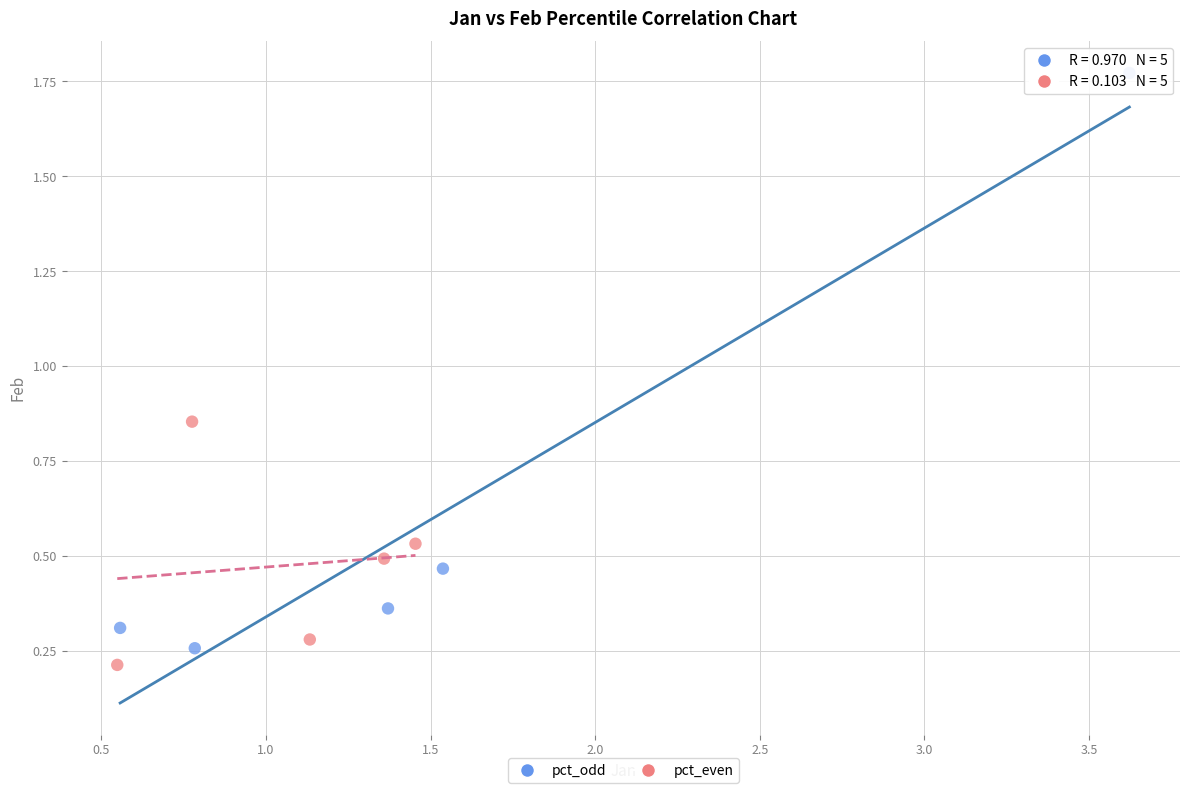

Which series has the widest spread of Y values?

pct_odd